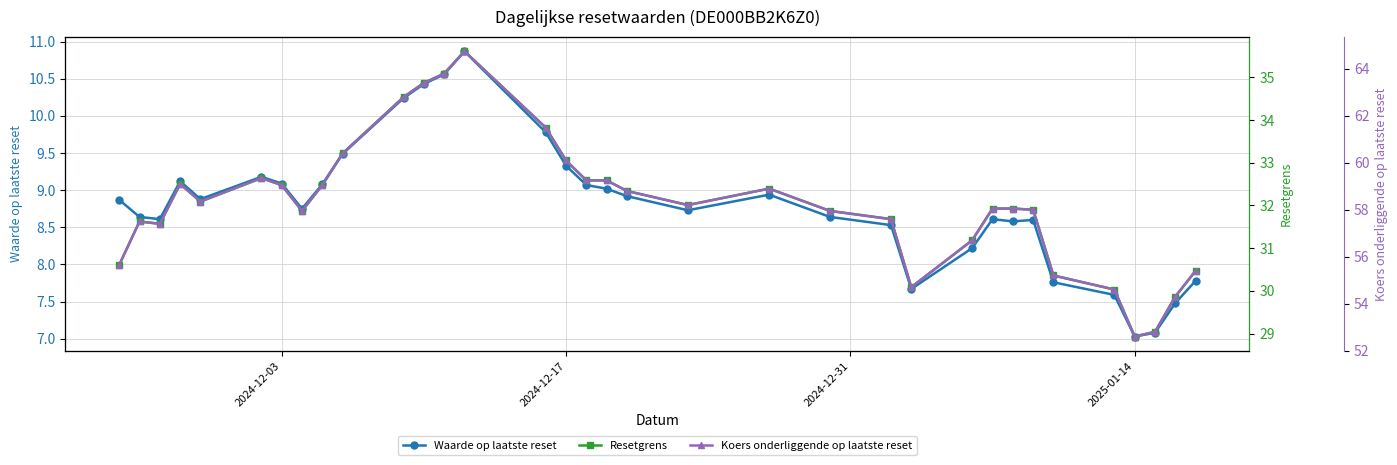

List the series in order of their peak value, highest first.

Koers onderliggende op laatste reset, Resetgrens, Waarde op laatste reset